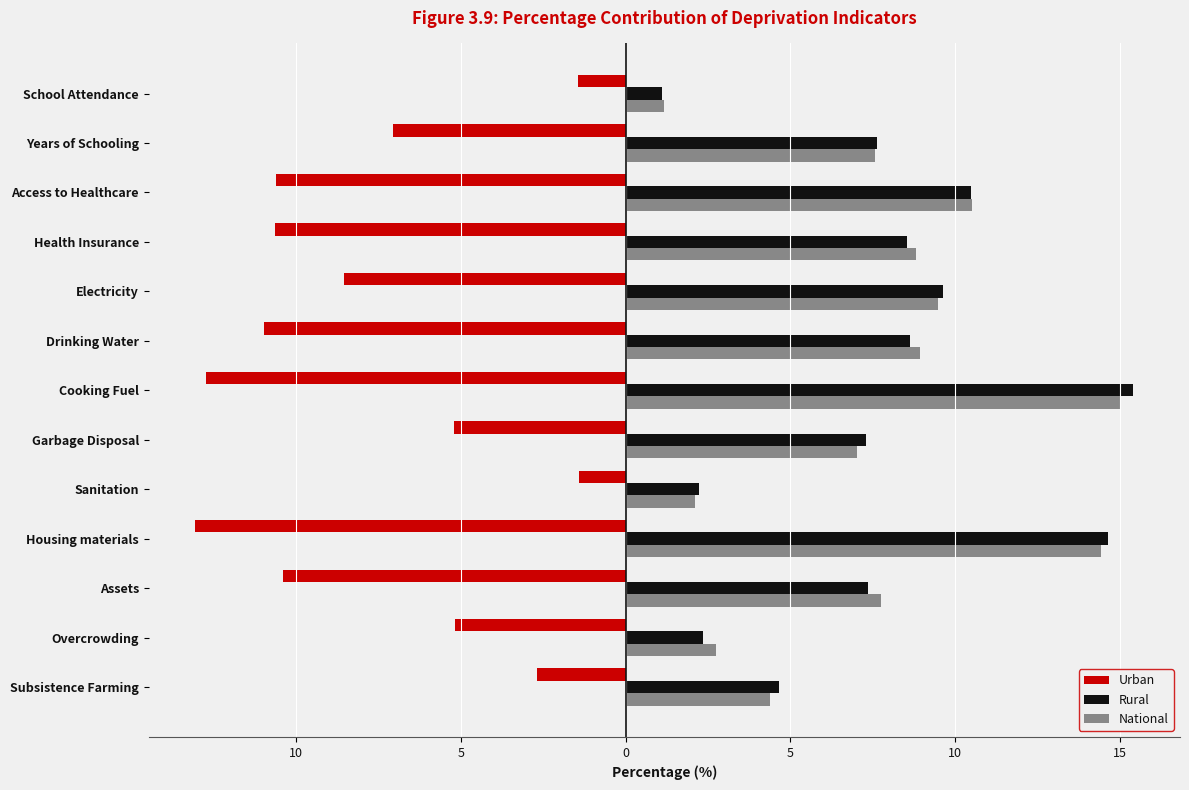

What is the sum of all National values?

100.0